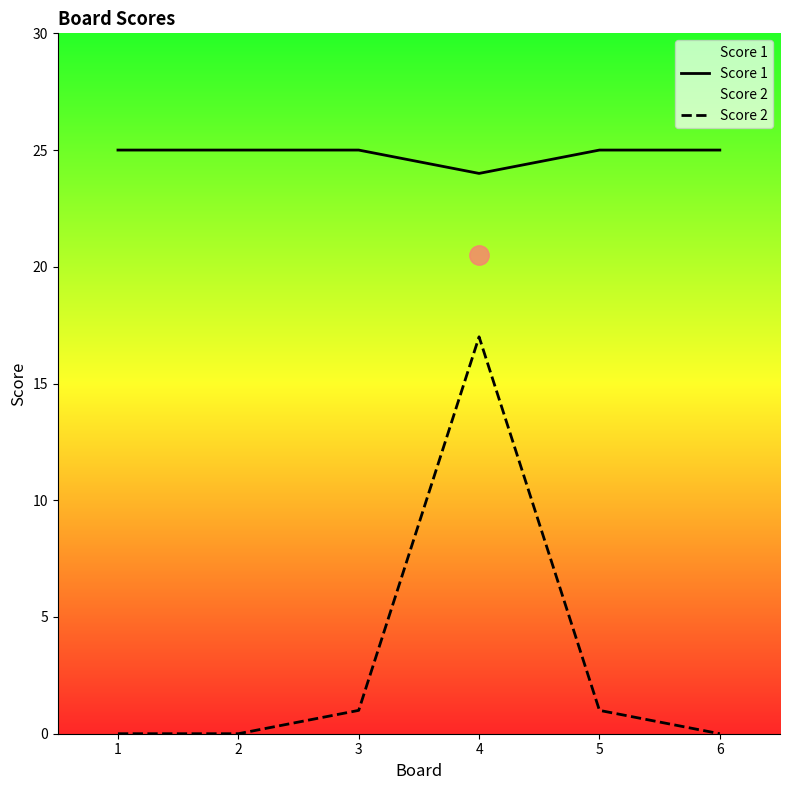

Which label corresponds to the largest value in the chart?

1